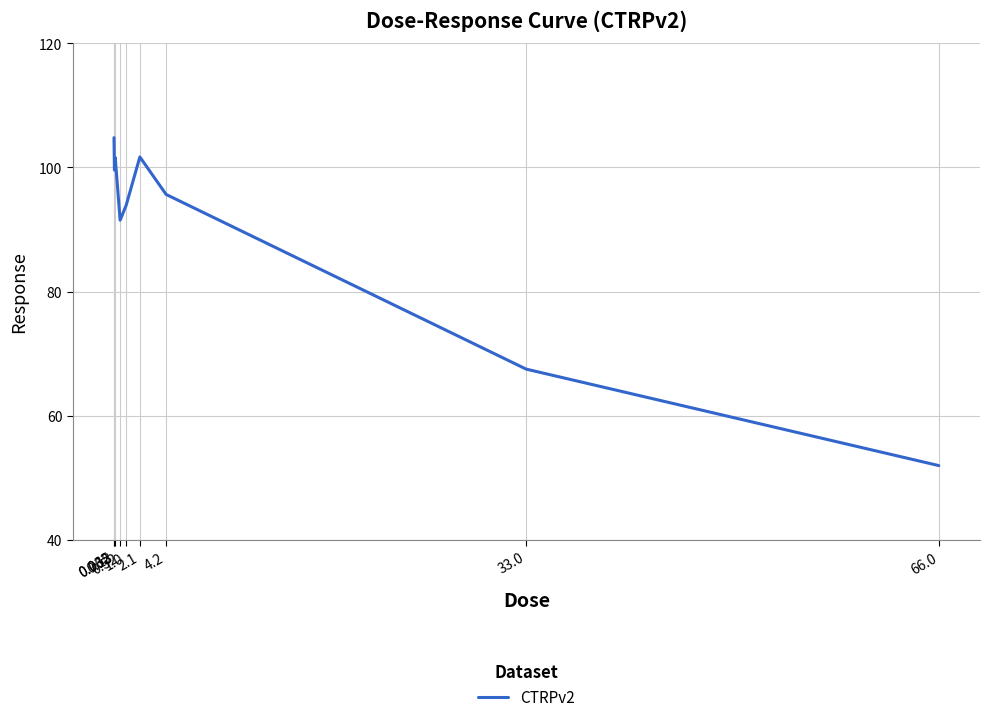

What is the change in value from 0.032 to 66.0?

-52.8